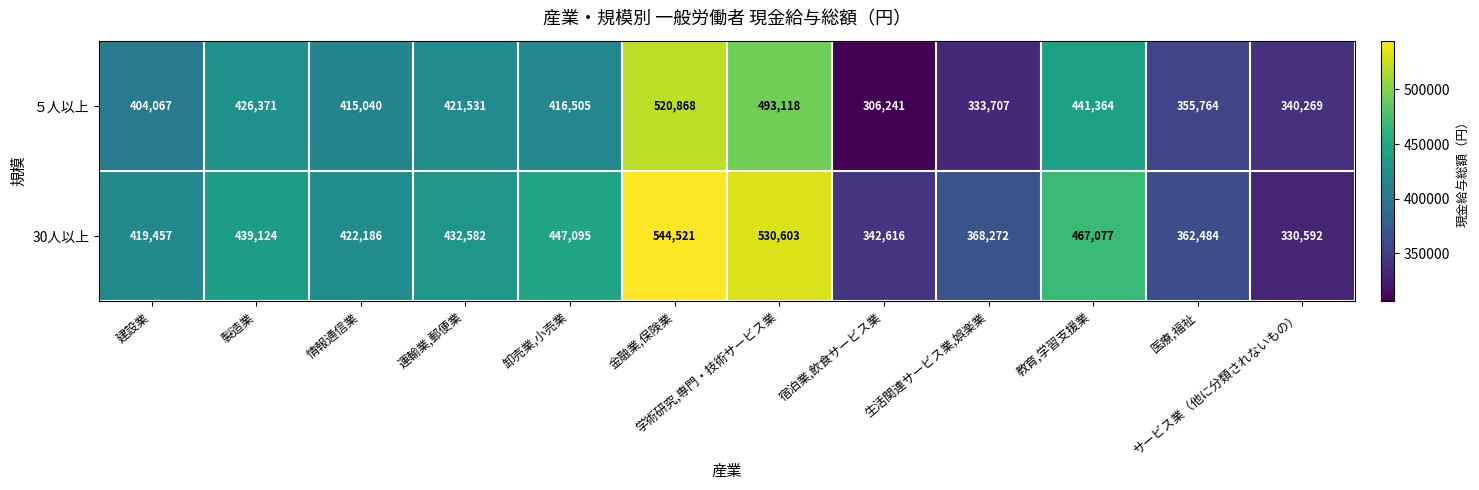

Which category has the lowest value in the 30人以上 series?

サービス業（他に分類されないもの）